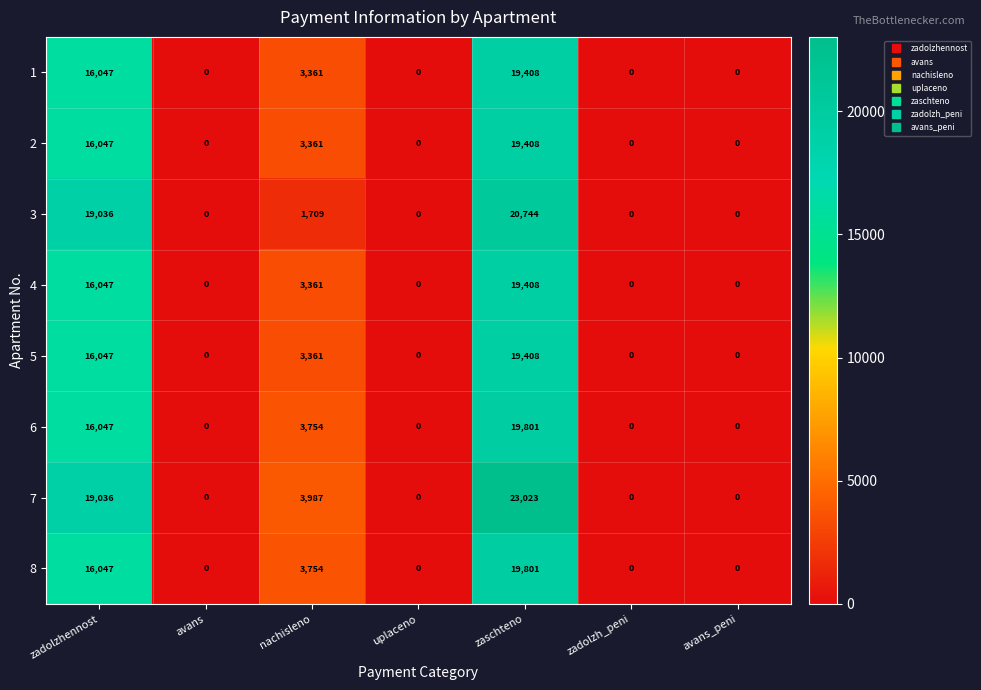

How many categories are shown in the chart?

7